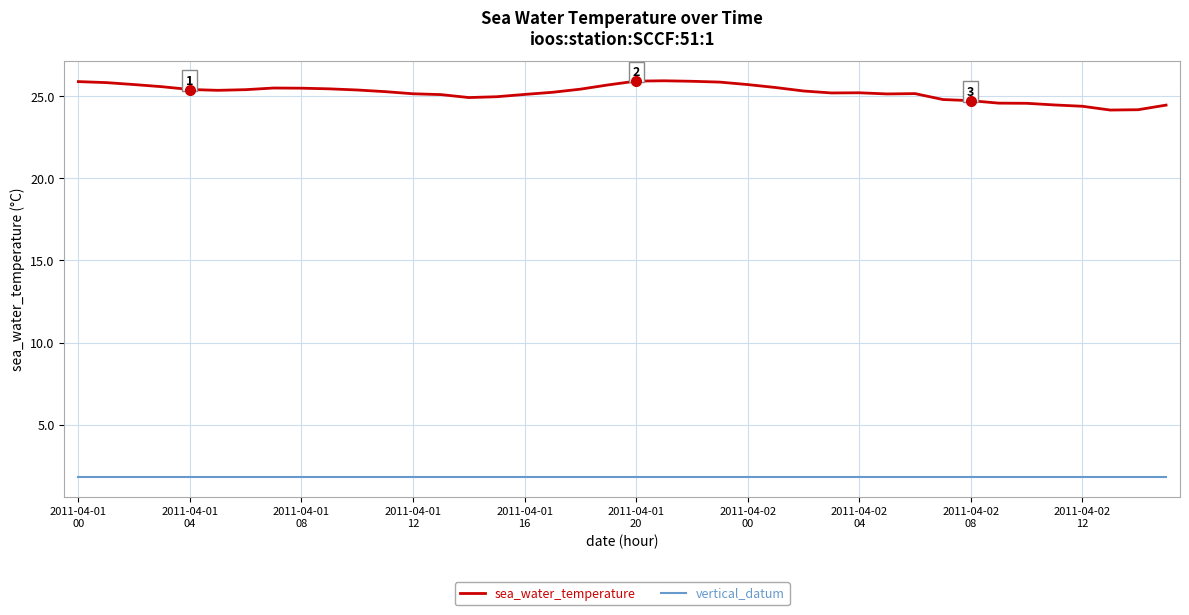

List the series in order of their overall mean, lowest first.

vertical_datum, sea_water_temperature